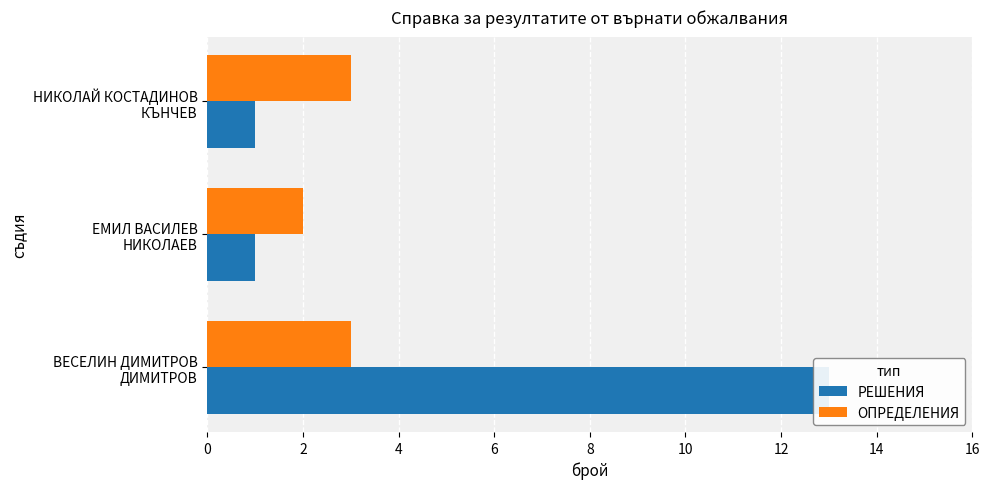

What is the difference between the maximum and minimum values in the РЕШЕНИЯ series?

12